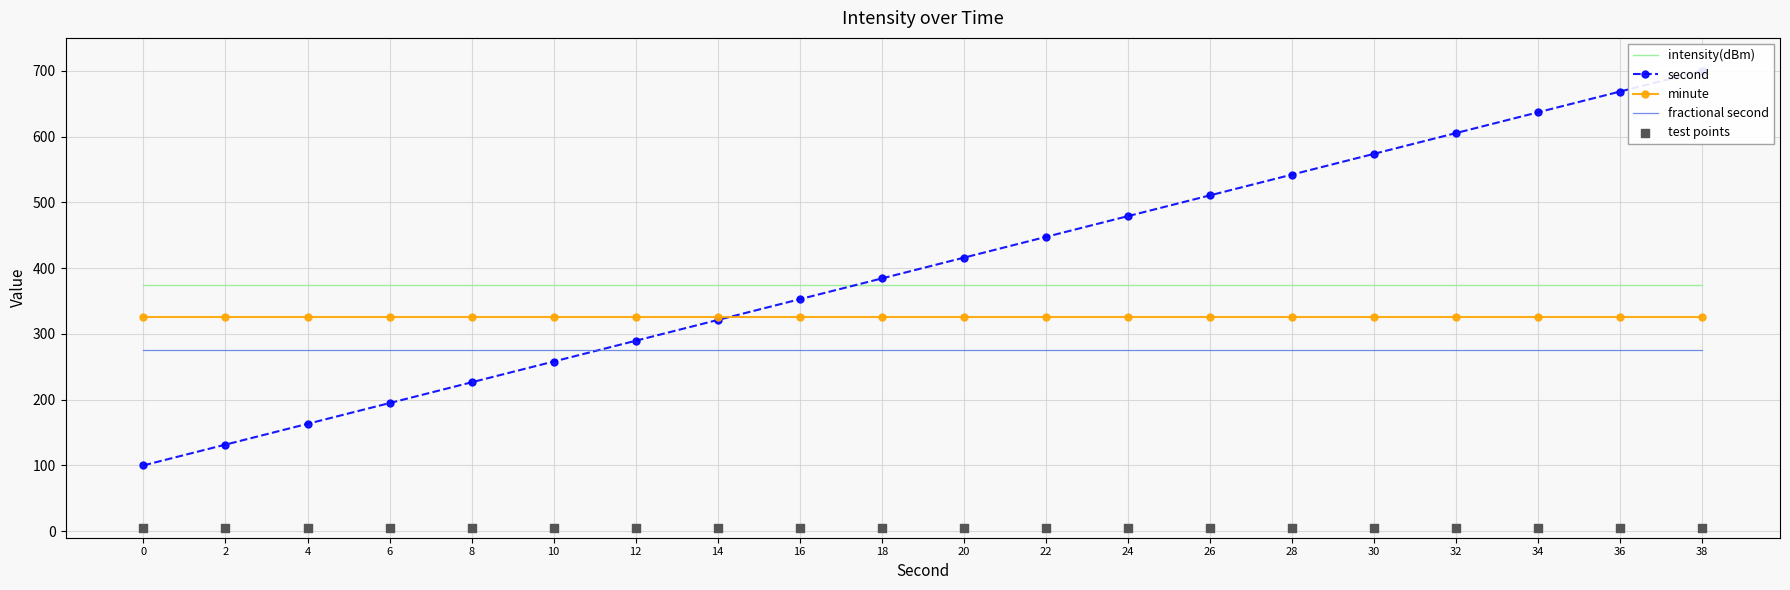

Which series reaches the maximum Y coordinate?

second